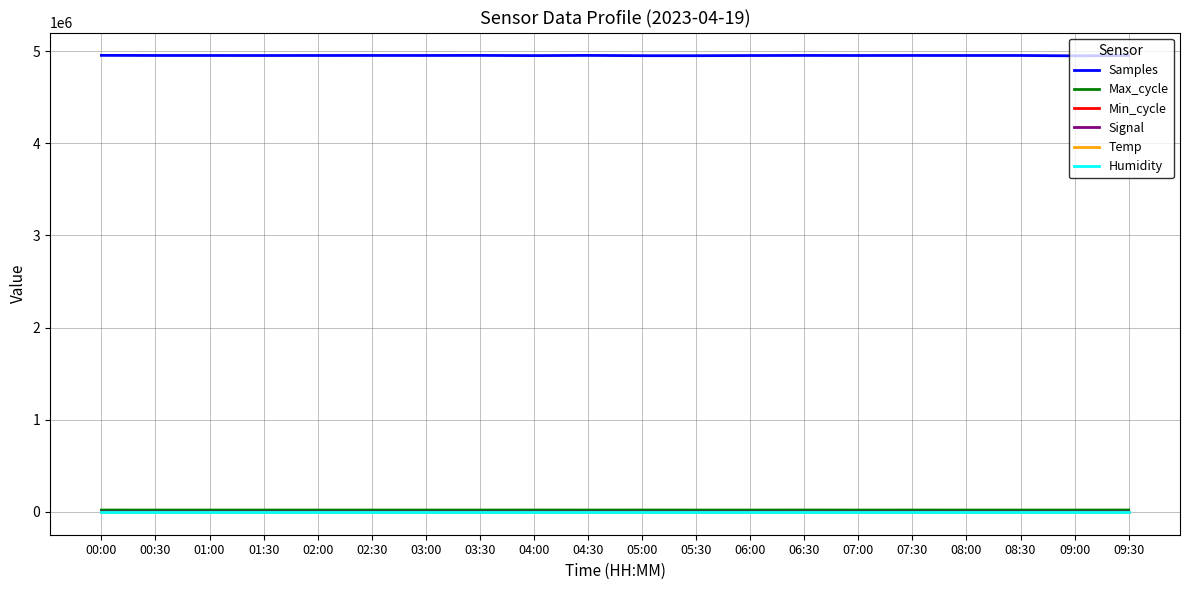

What is the approximate value of Max_cycle at 06:30?

20487.0